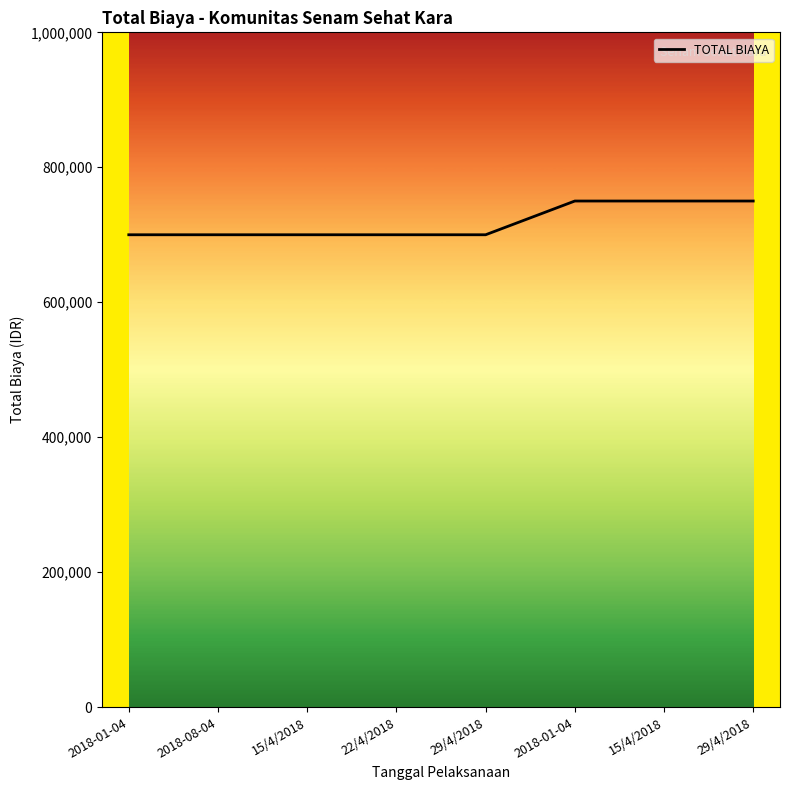

Count the number of values greater than 700000.

3